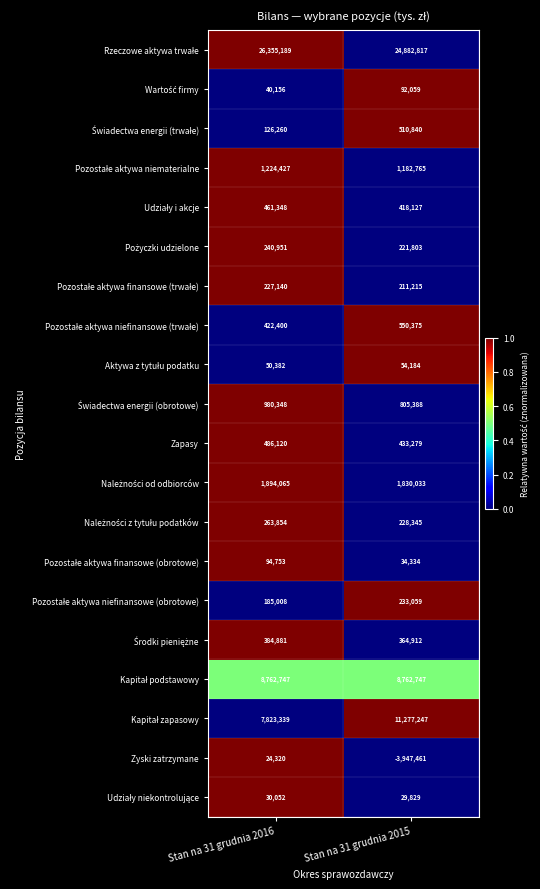

Count the number of categories in the chart.

2